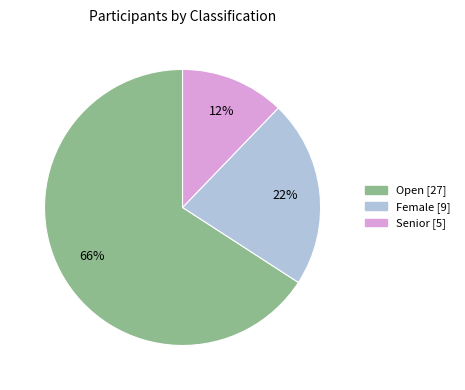

How many slices are in this pie chart?

3